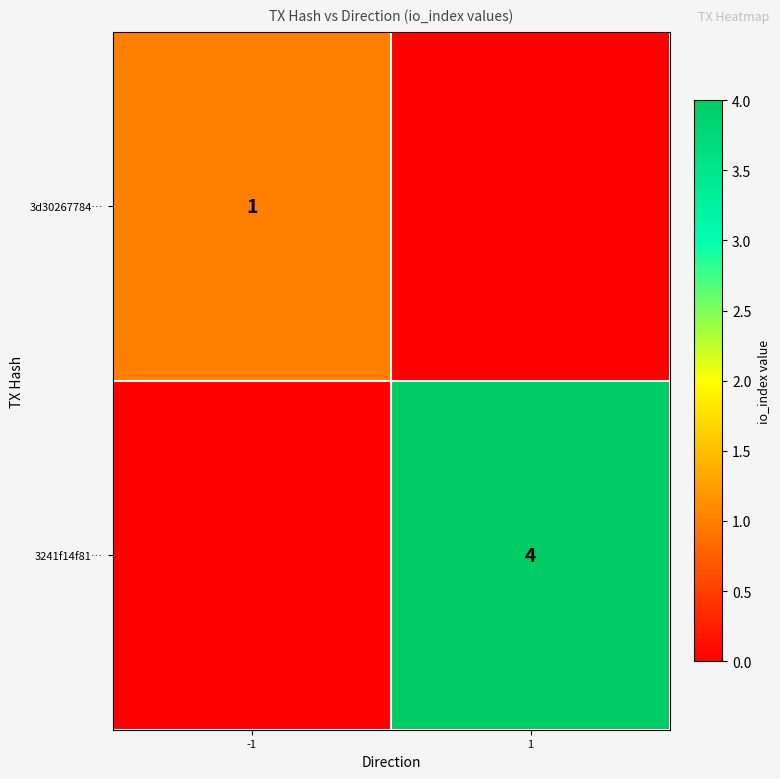

Which label corresponds to the largest value in the chart?

1